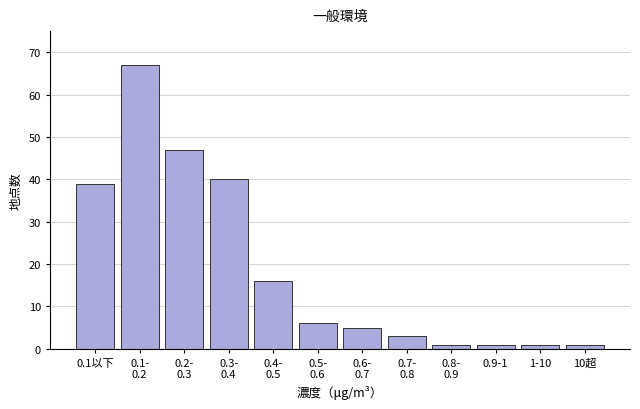

Reading left to right, transcribe all the data shown in this chart.

39	67	47	40	16	6	5	3	1	1	1	1